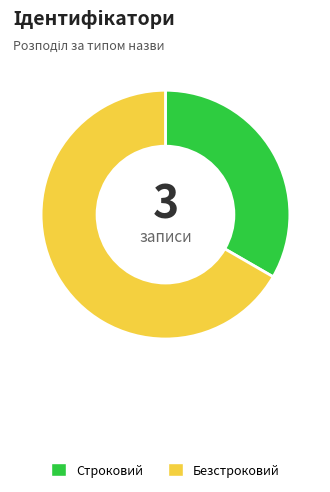

Approximately how many times larger is the value at Строковий compared to Безстроковий?

0.5